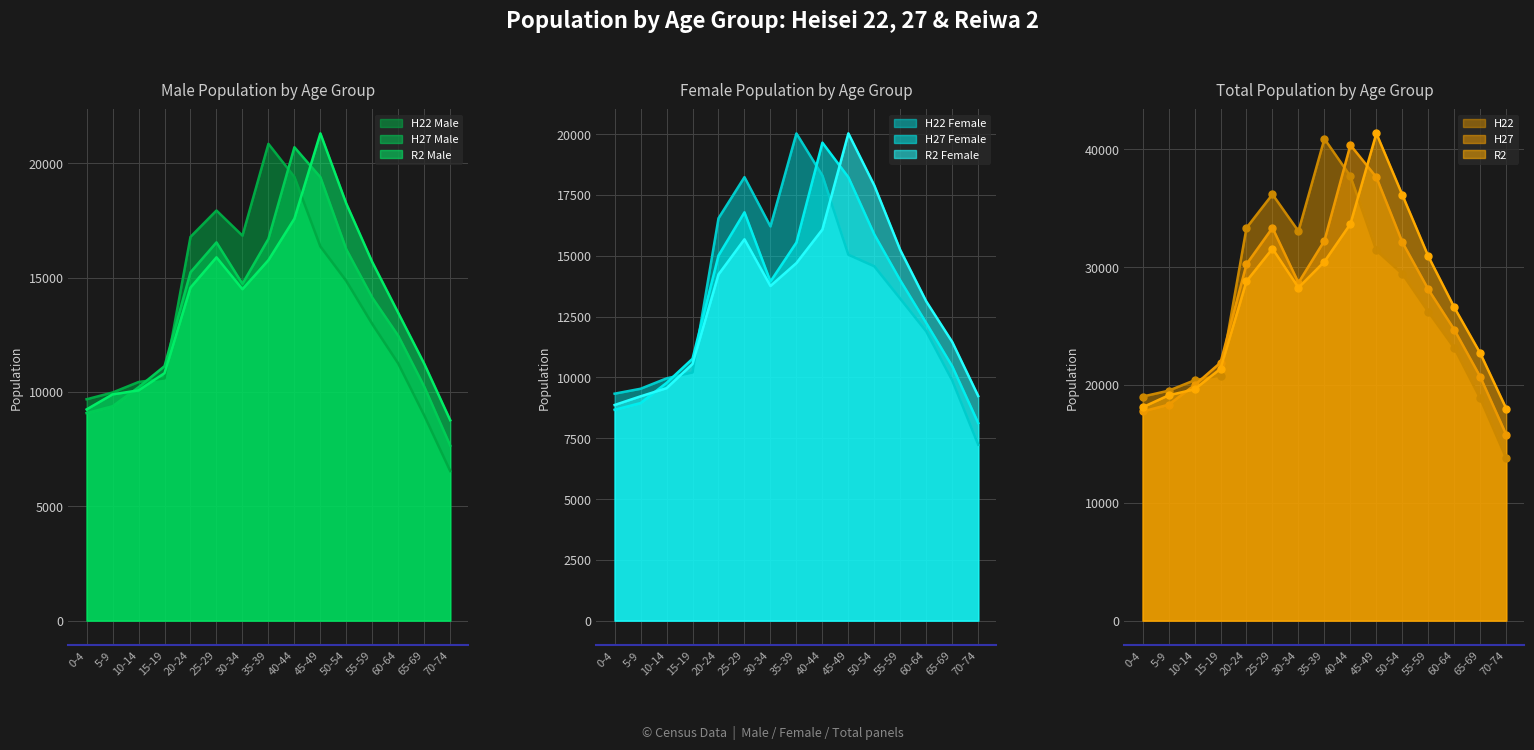

How many values in the H22 Male series are below 12971?

7